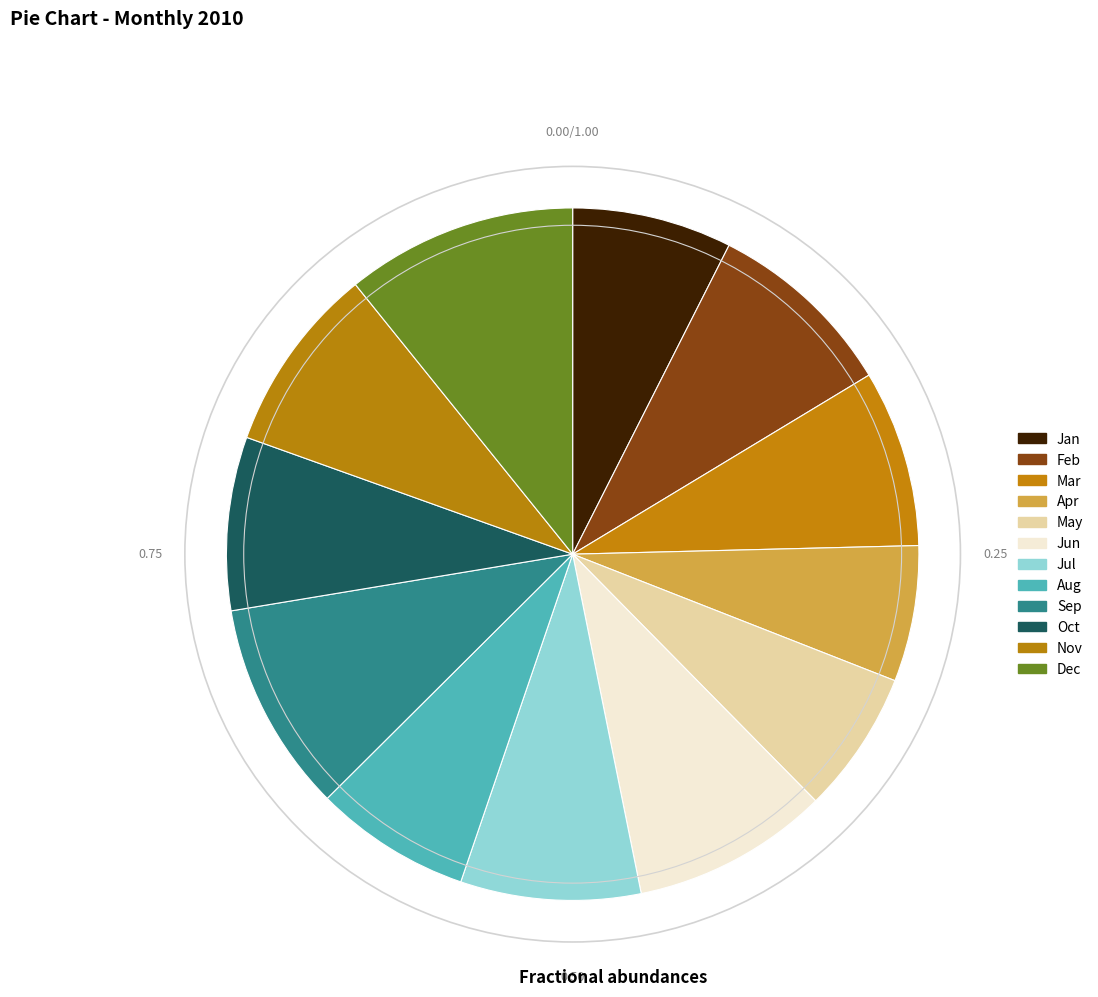

Between Jul and Sep, which is larger?

Sep